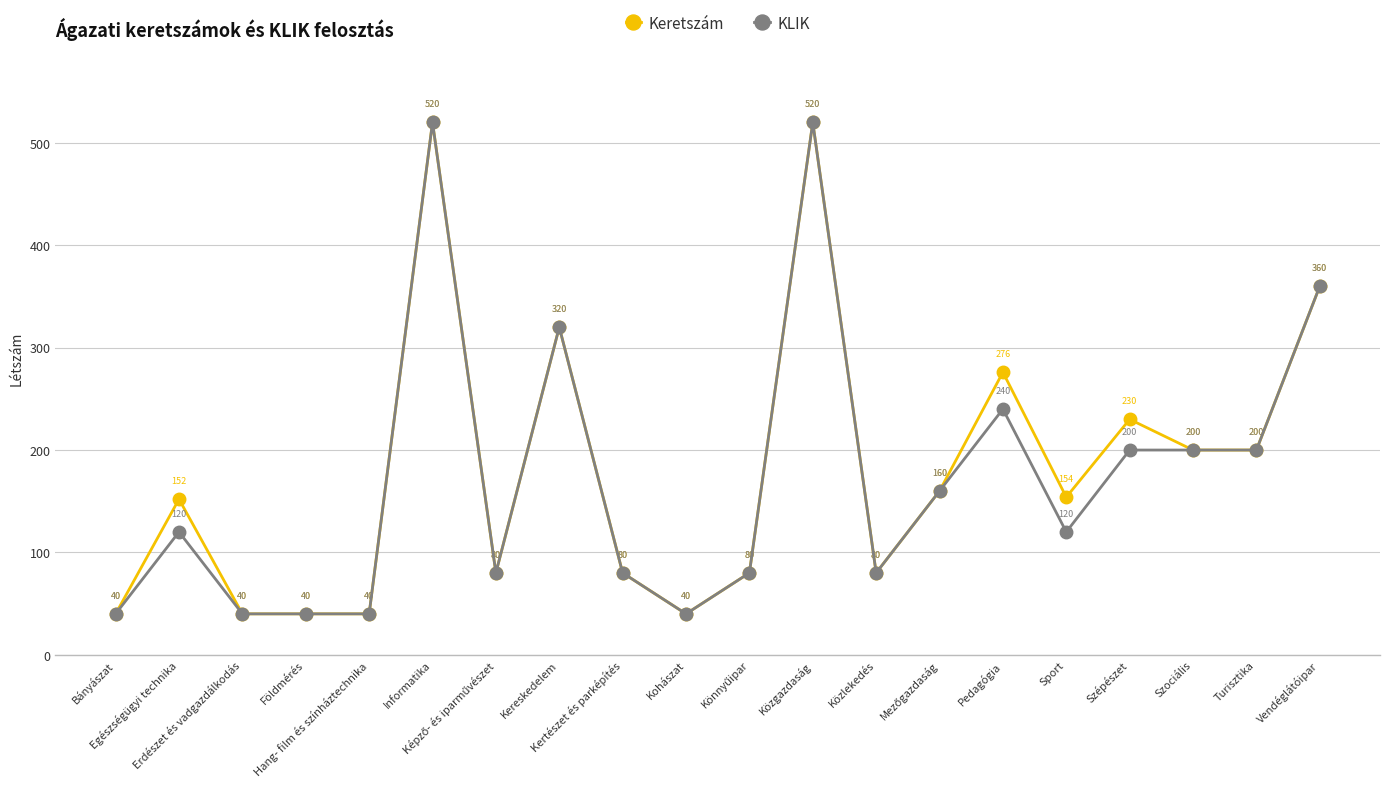

Which series changed the most between Egészségügyi technika and Kereskedelem?

KLIK